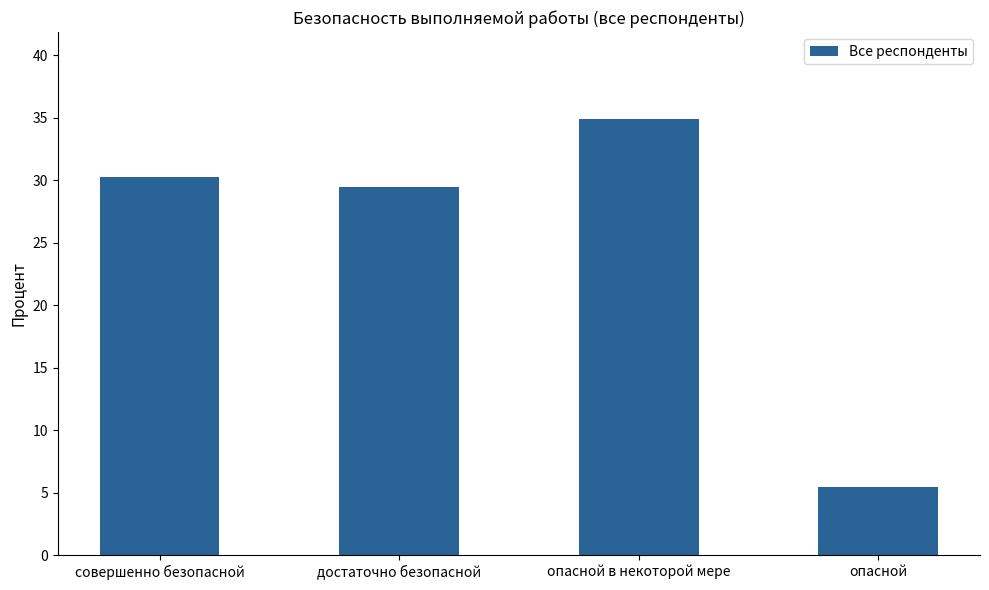

True or false: the data shows 23.5 at опасной в некоторой мере.

False